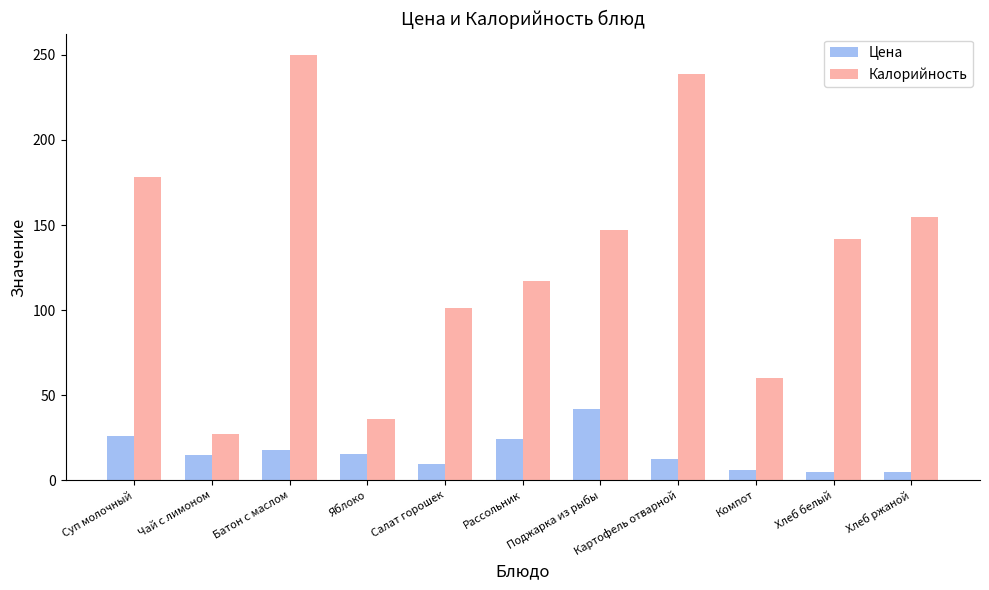

Rank the series by their average value, from lowest to highest.

Цена, Калорийность